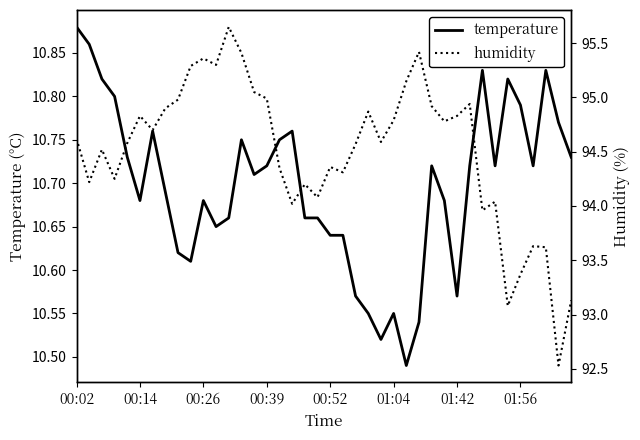

Which category has the highest value in the temperature series?

00:02